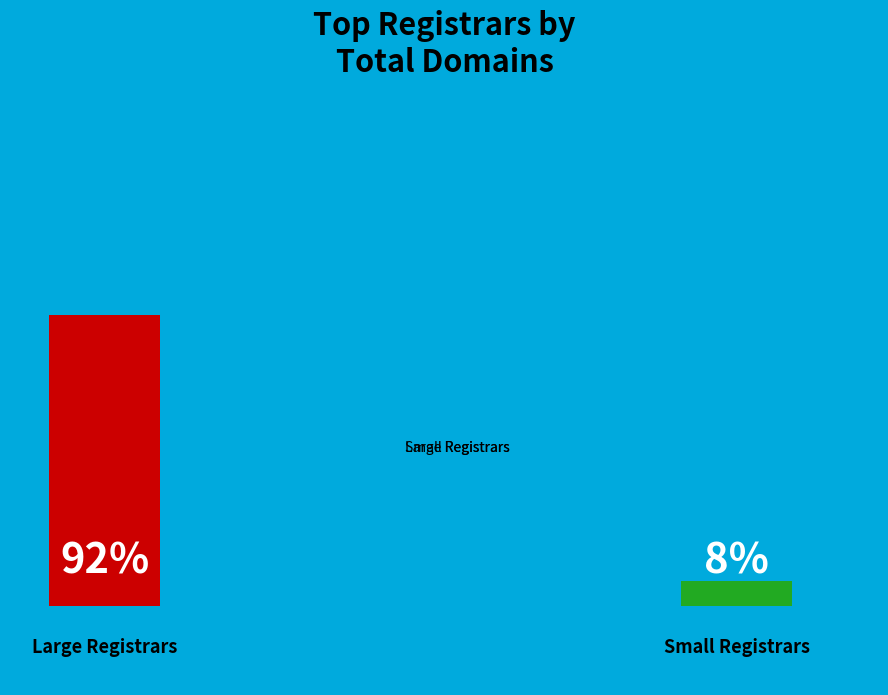

Combined, do Small Registrars and Large Registrars account for over 50%?

Yes